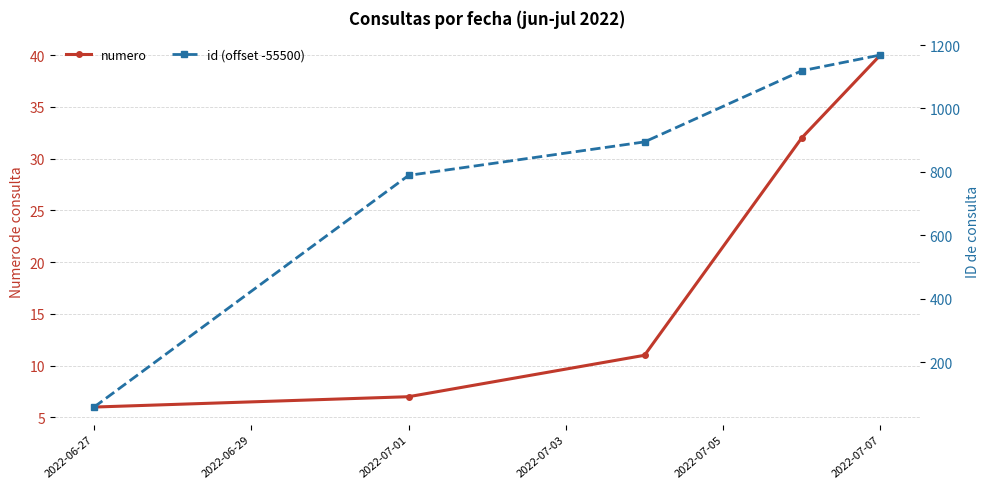

Is this an area chart (filled region under the line)?

No